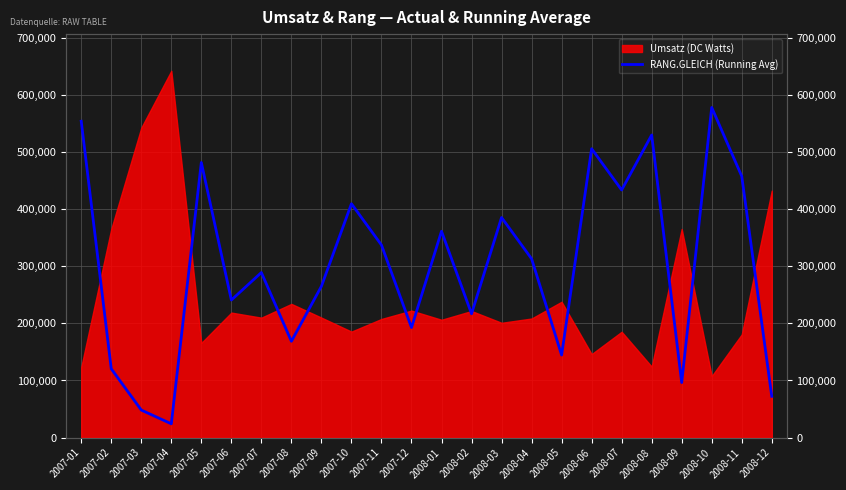

Count the number of categories in the chart.

24